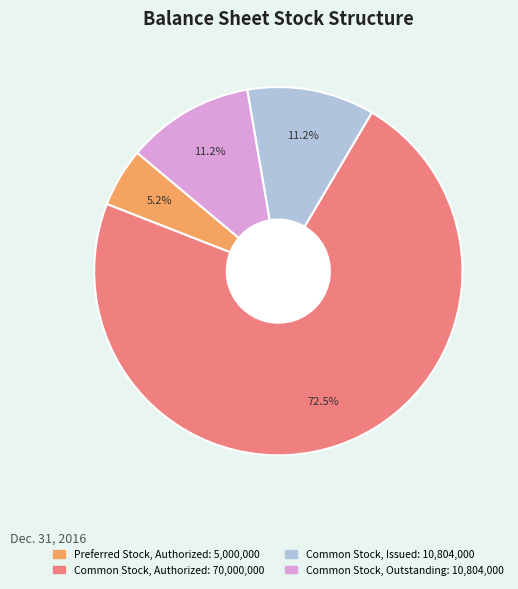

Does any single category account for the majority?

Yes